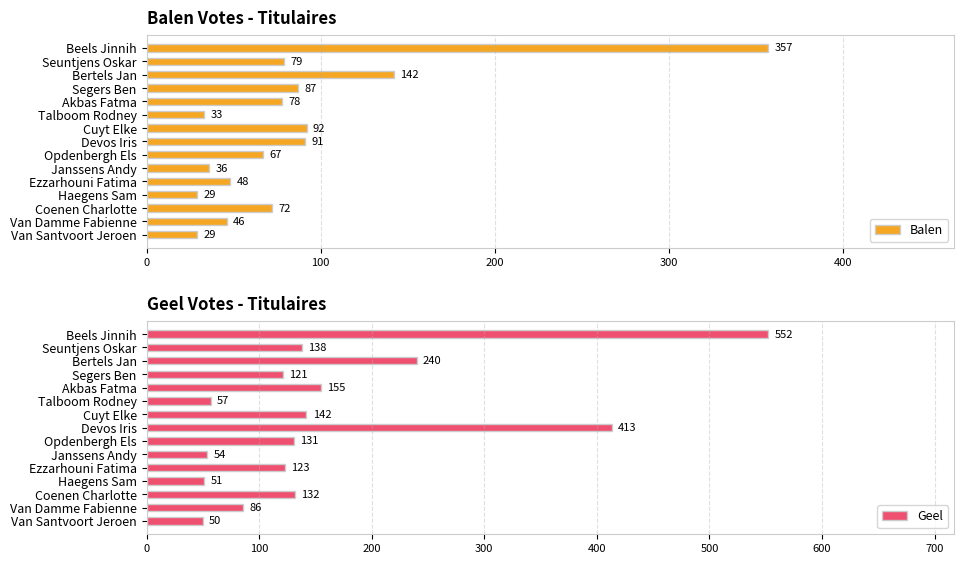

The value of Balen at Van Damme Fabienne is 75. True or false?

False